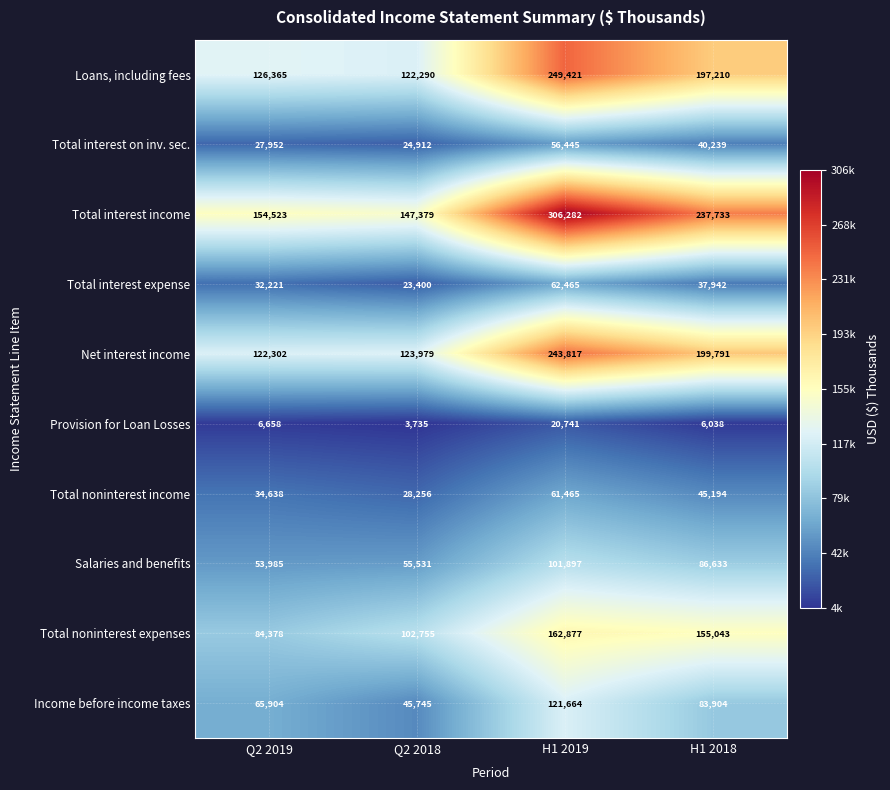

True or false: Total interest on inv. sec. has a value of 27952 at Q2 2019.

True